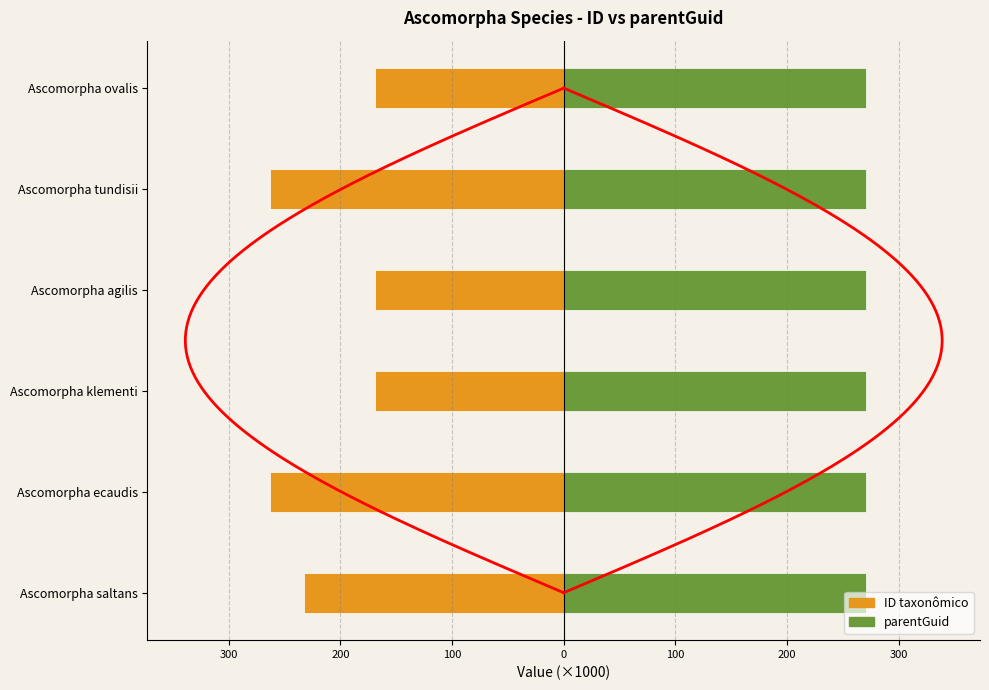

Rank the series by their average value, from lowest to highest.

ID taxonômico, parentGuid